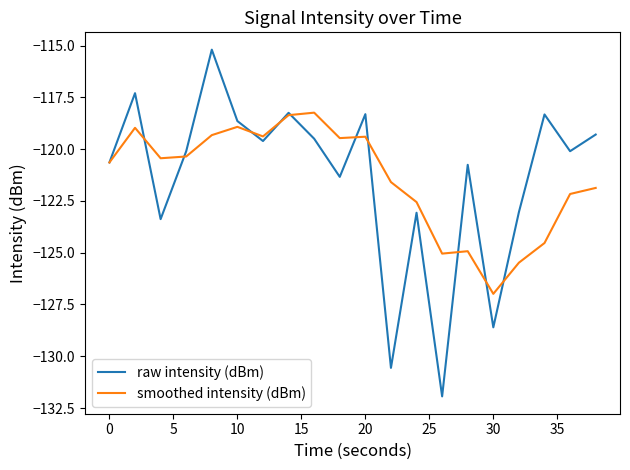

What is the minimum value shown in the chart?

-131.9